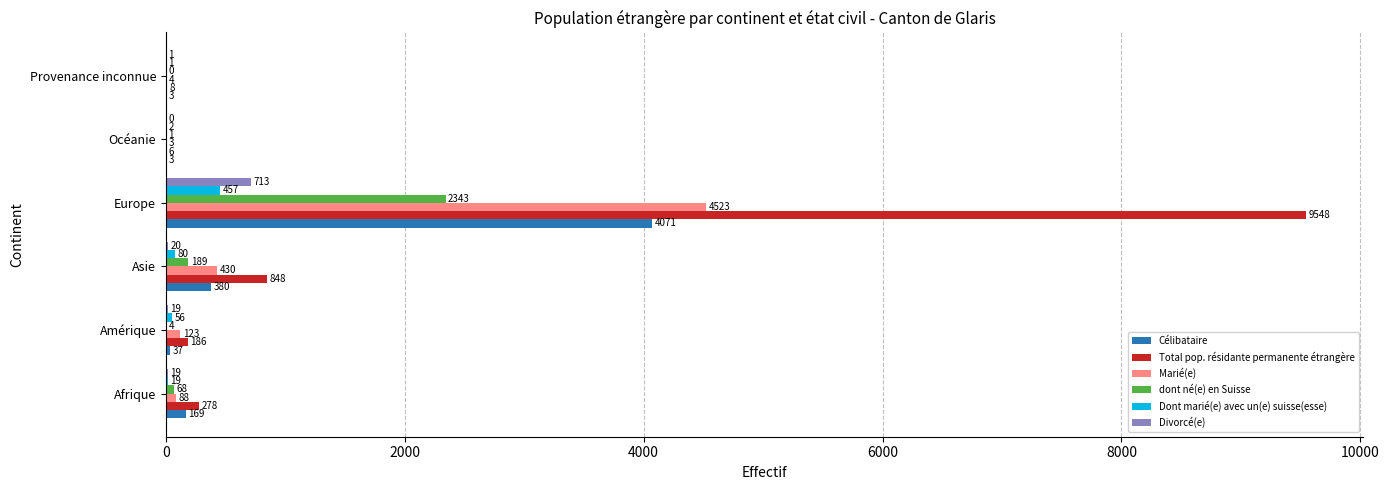

Which series has the largest total across all categories?

Total pop. résidante permanente étrangère